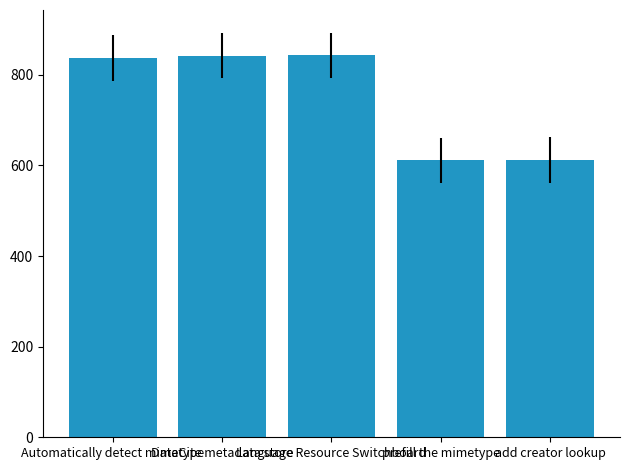

What is the maximum value shown in the chart?

843